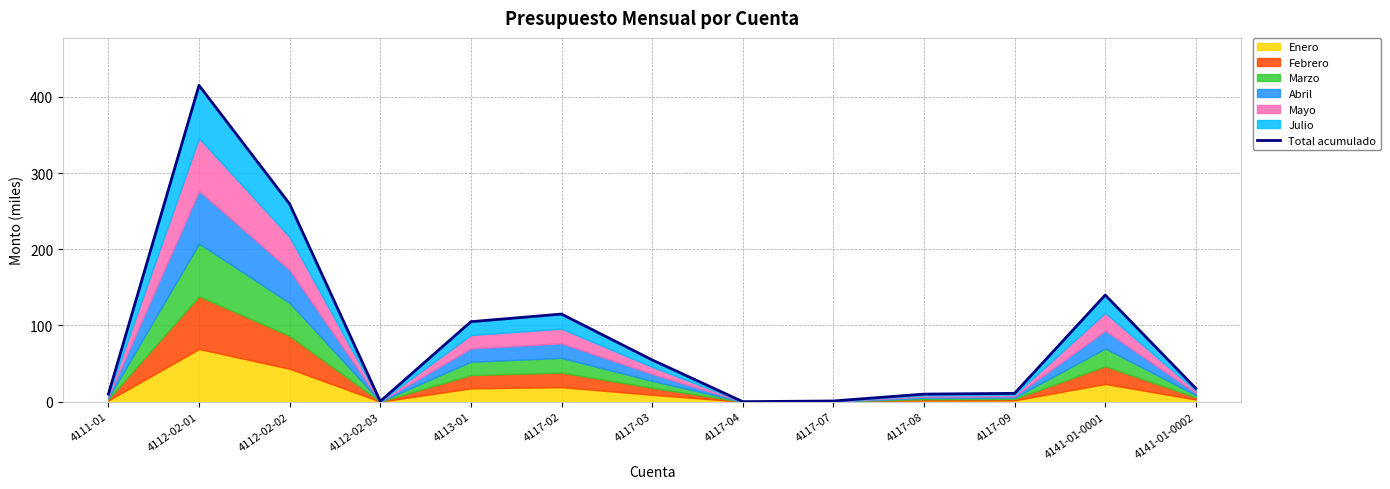

At which category does the chart reach its minimum across all series?

4117-04